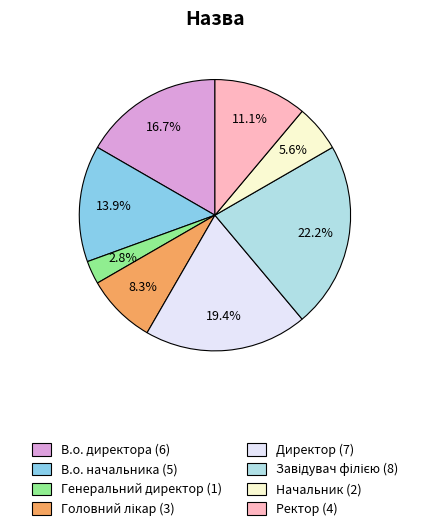

What is the ratio of the value at Ректор to the value at В.о. директора?

0.7